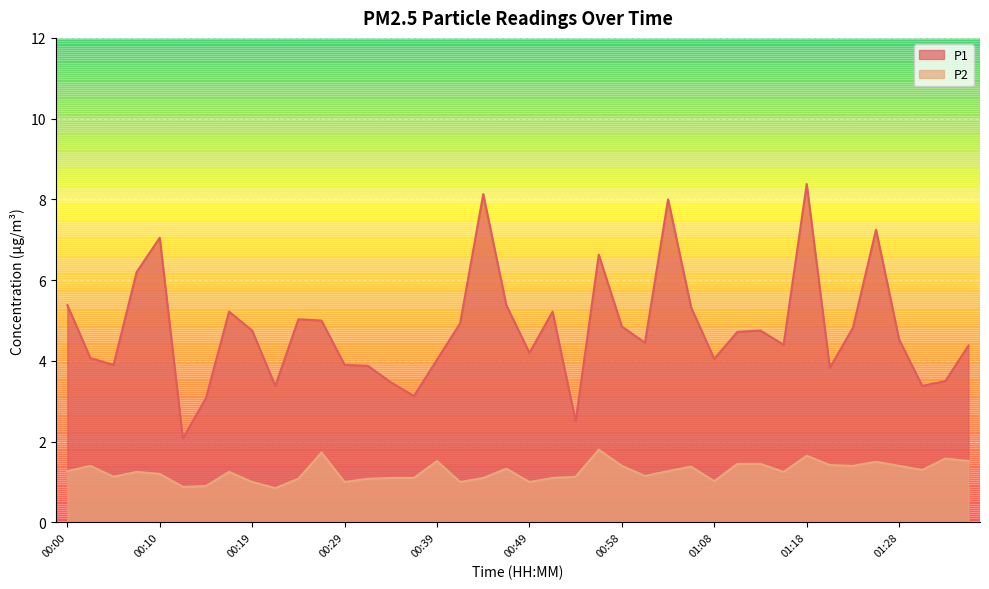

At which label does P1 first exceed 4?

00:00